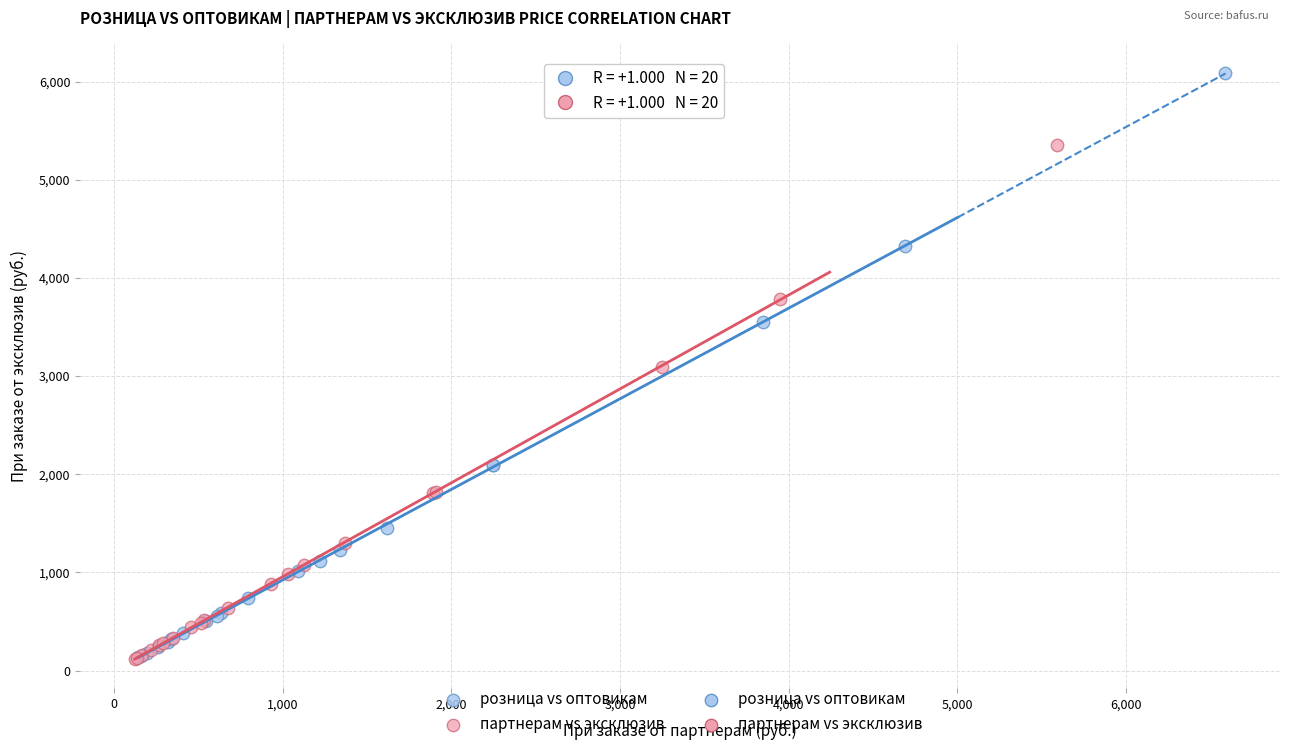

Which series has the widest spread of Y values?

розница vs оптовикам